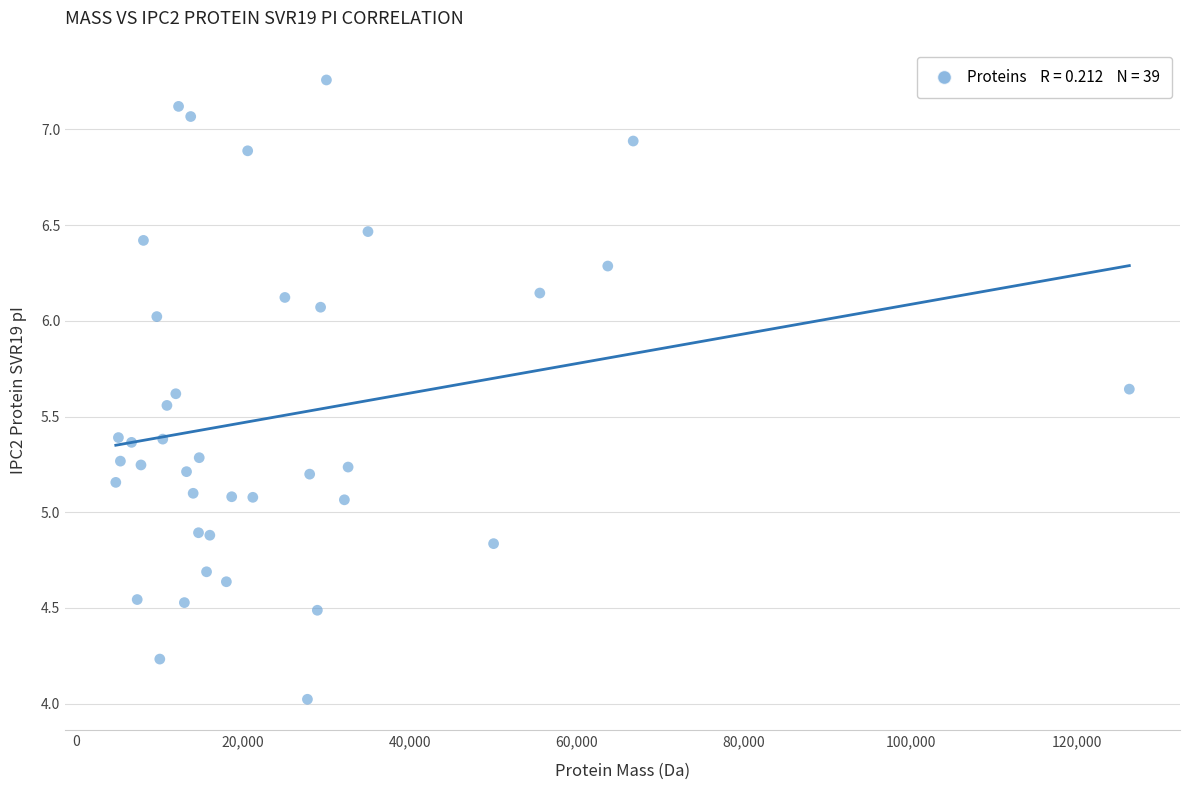

What is the range of X values (max minus min)?

121511.8